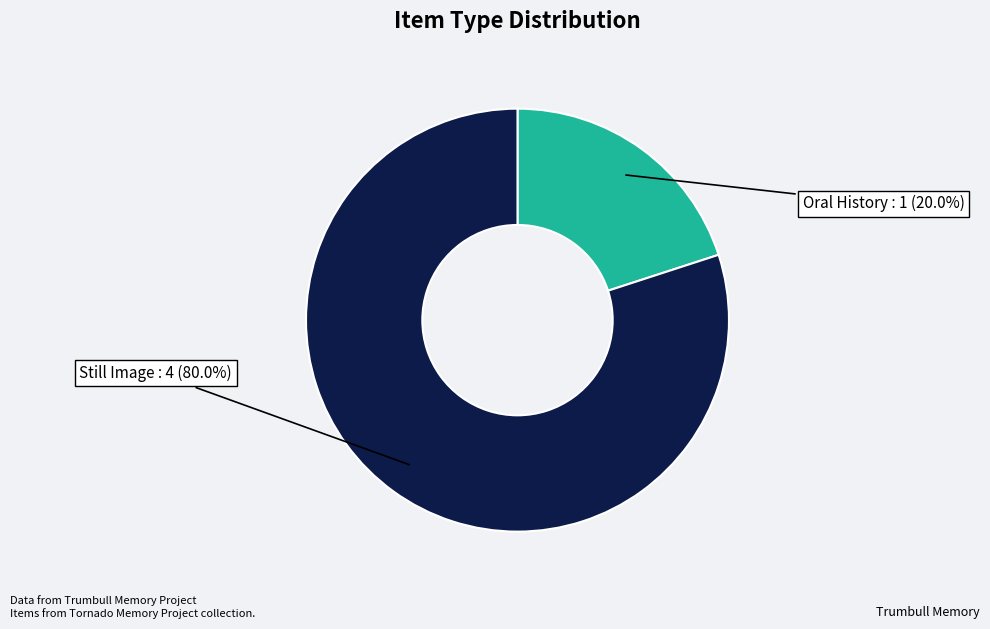

Is there any slice that represents more than half of the pie?

Yes